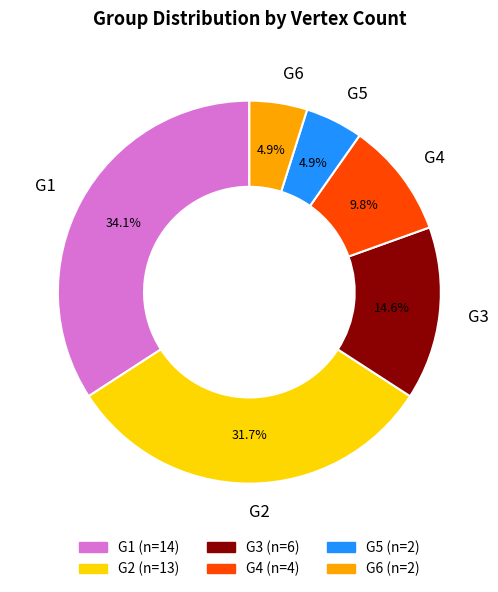

To the nearest percent, what portion does G4 represent?

10%